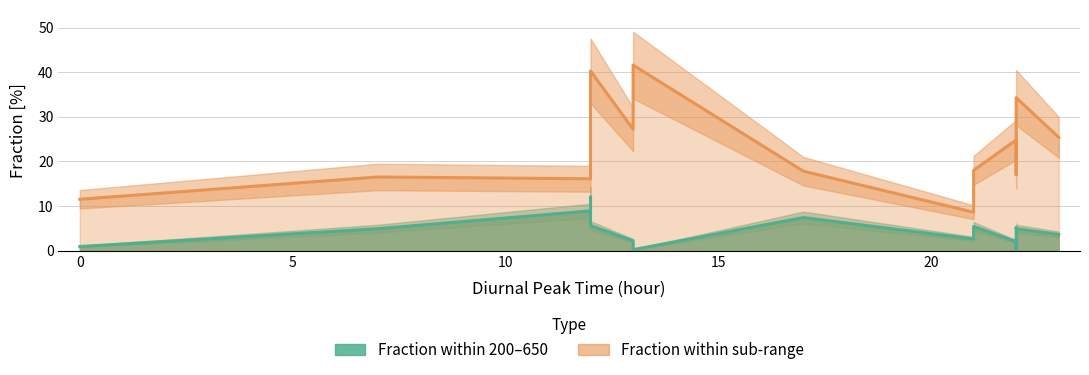

Is it true that Fraction within sub-range equals 11.2 at SC3-1B?

False